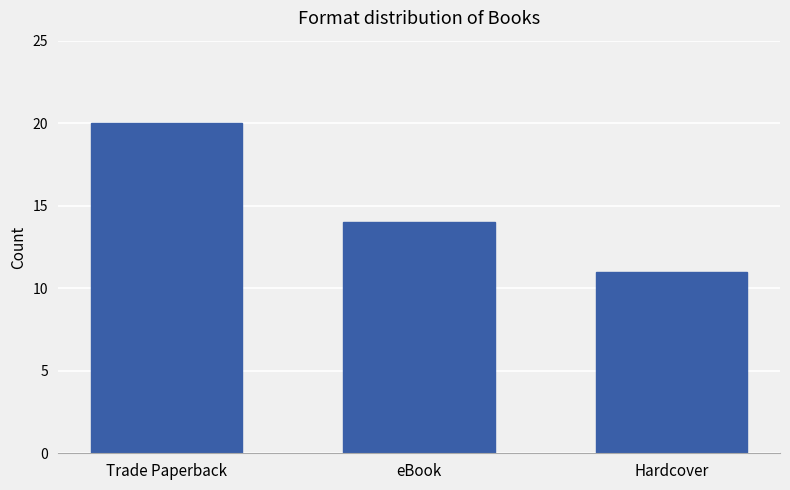

The chart shows a value of 7 at eBook. True or false?

False